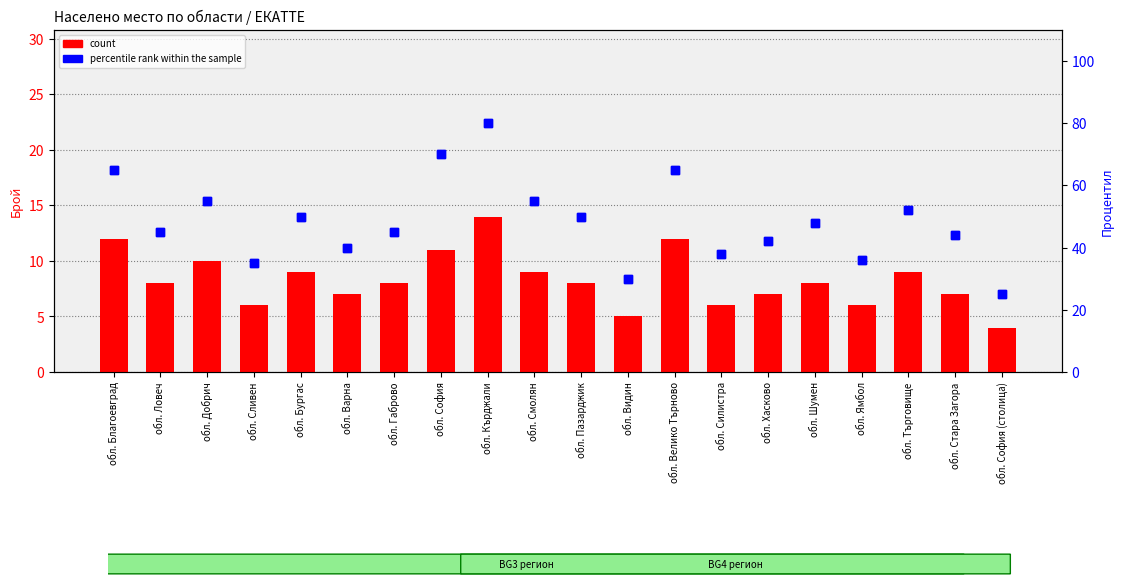

What is the total value across all series at обл. Велико Търново?

77